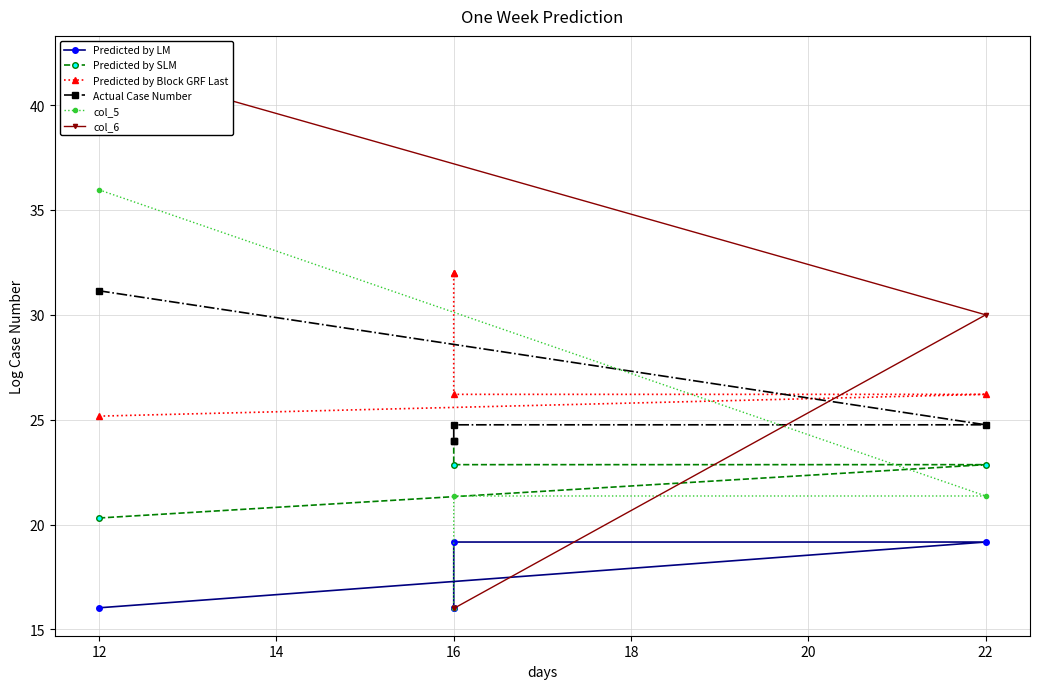

Does the chart display data point markers on the line(s)?

Yes